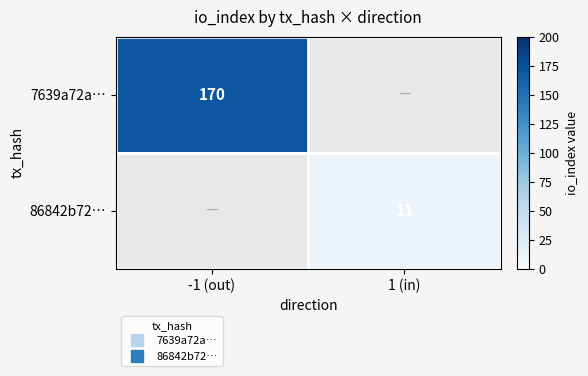

The 86842b72… series shows 11.0 at 1 (in). True or false?

True